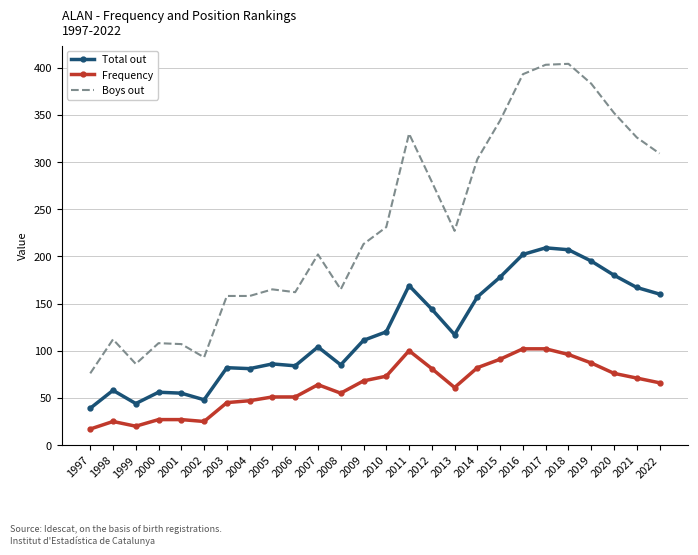

At which category does Boys out reach its first local peak?

1998